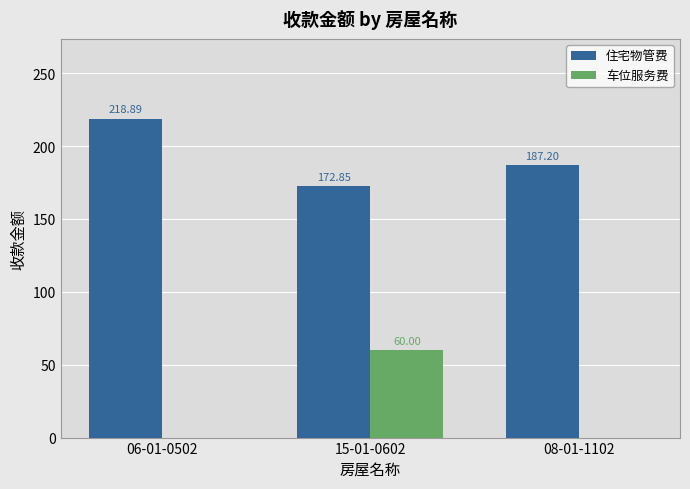

What is the sum of all 车位服务费 values?

60.0